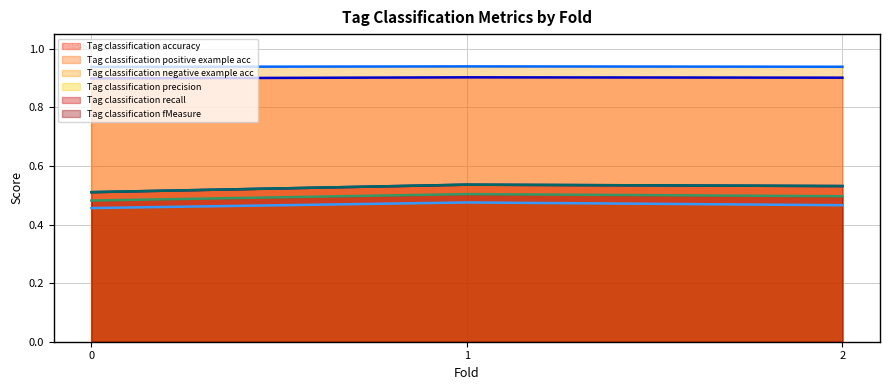

At how many categories does at least one series exceed 0?

3